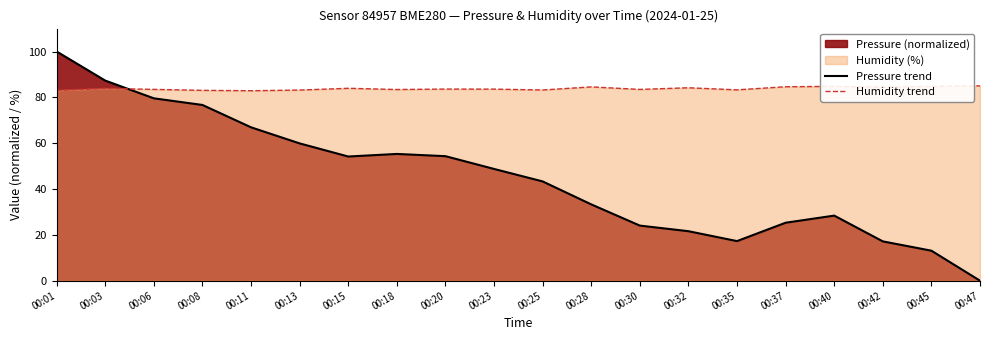

In Pressure trend, how many points are lower than both neighbors (excluding endpoints)?

2